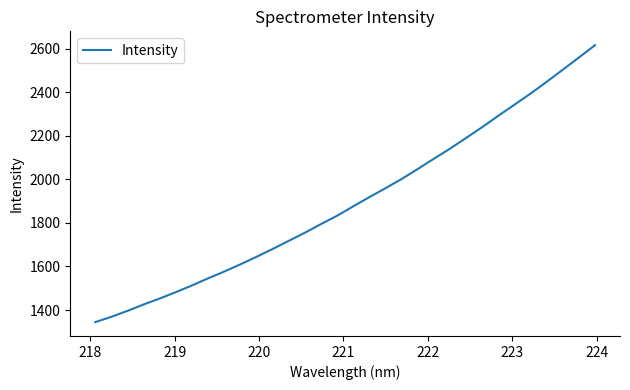

What is the smallest value displayed?

1344.5